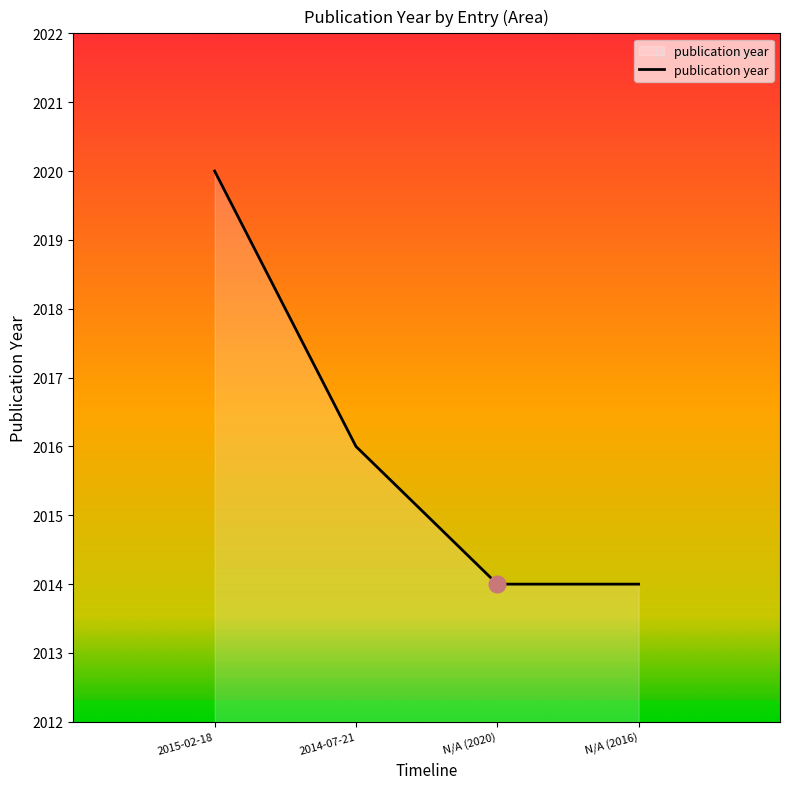

Where does the data first go above 2016?

2015-02-18